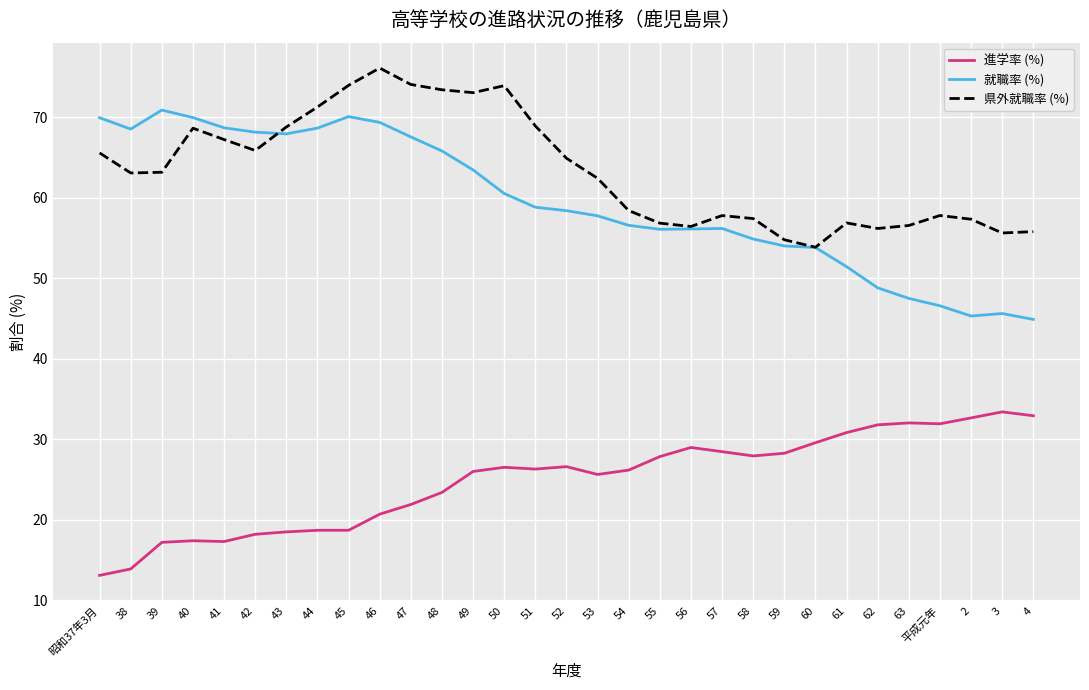

What is the sum of all 県外就職率 (%) values?

1965.5